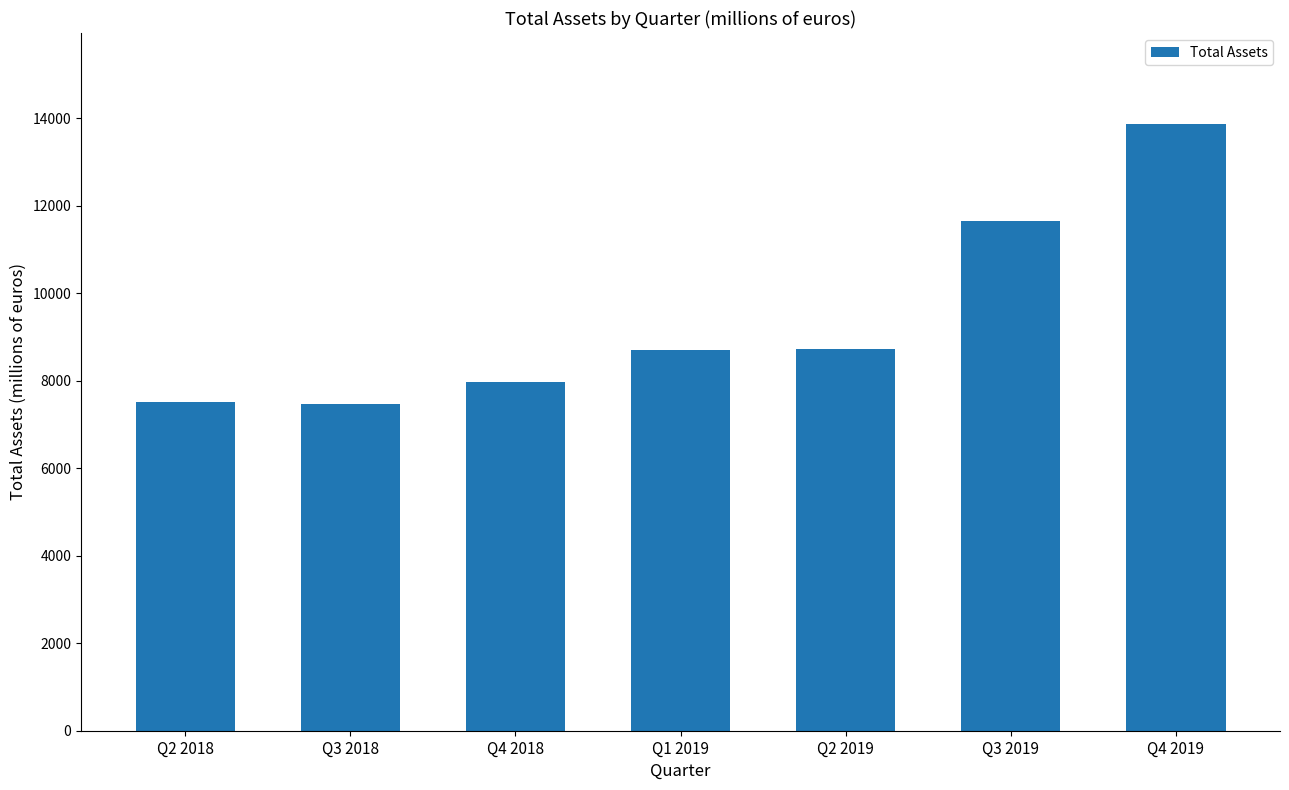

The value at Q3 2018 is 7459.8. True or false?

True